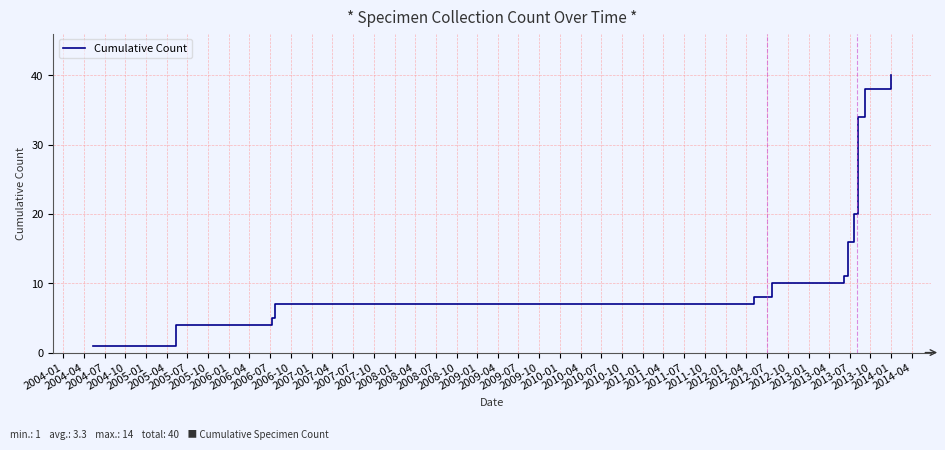

What is the difference between the maximum and minimum values?

39